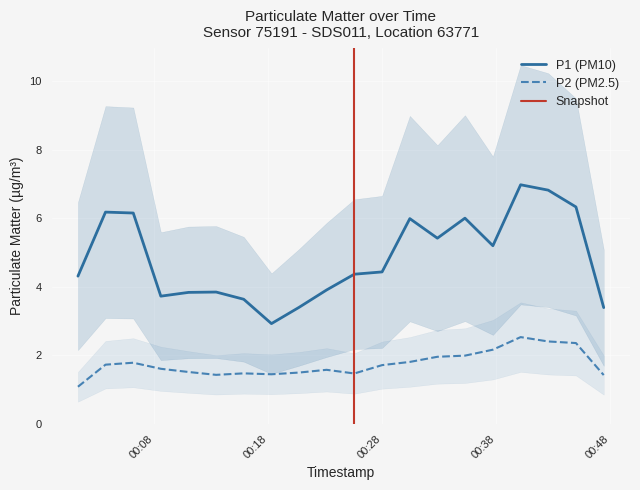

Does the chart display data point markers on the line(s)?

No